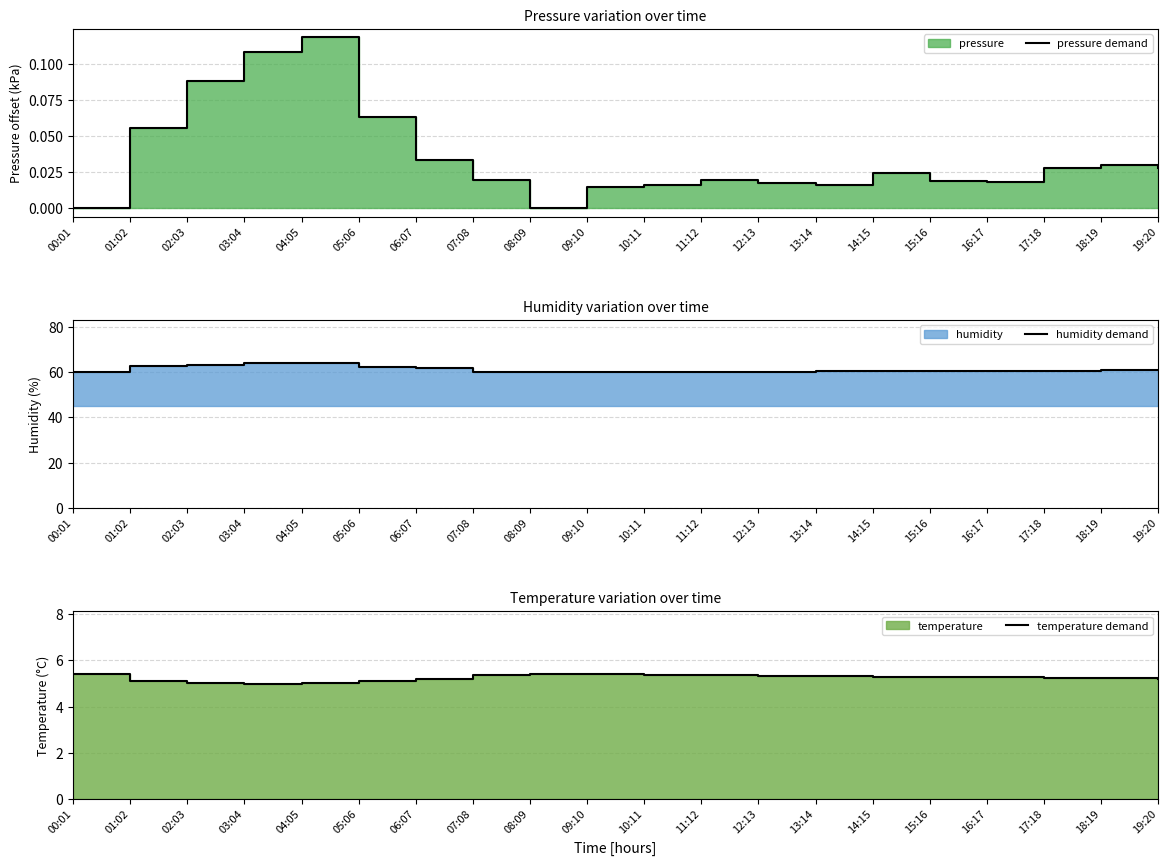

How many interior local valleys does the humidity demand series have?

3